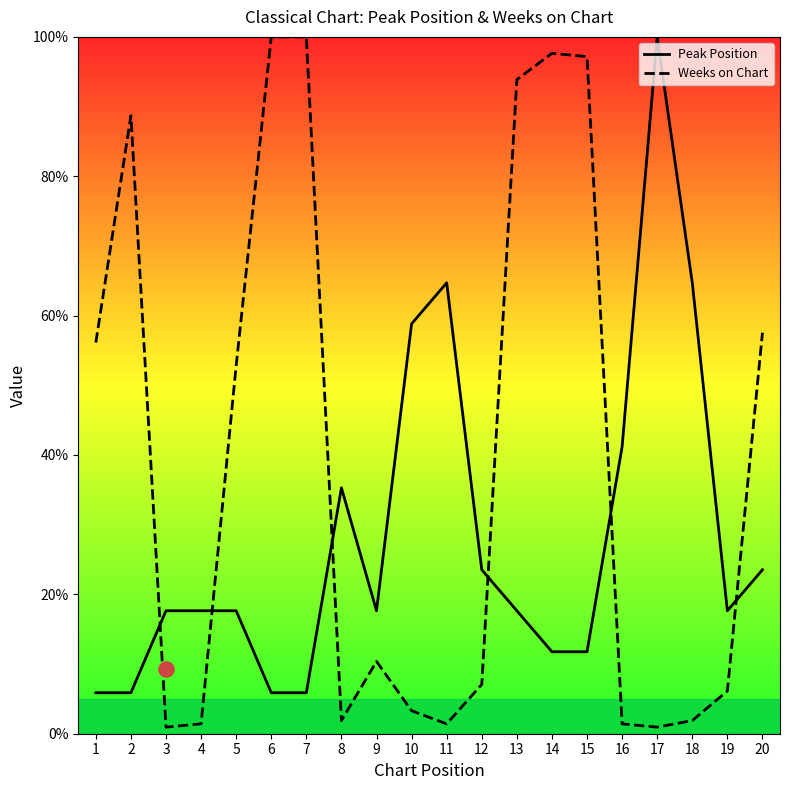

Which series has the widest spread of Y values?

Weeks on Chart